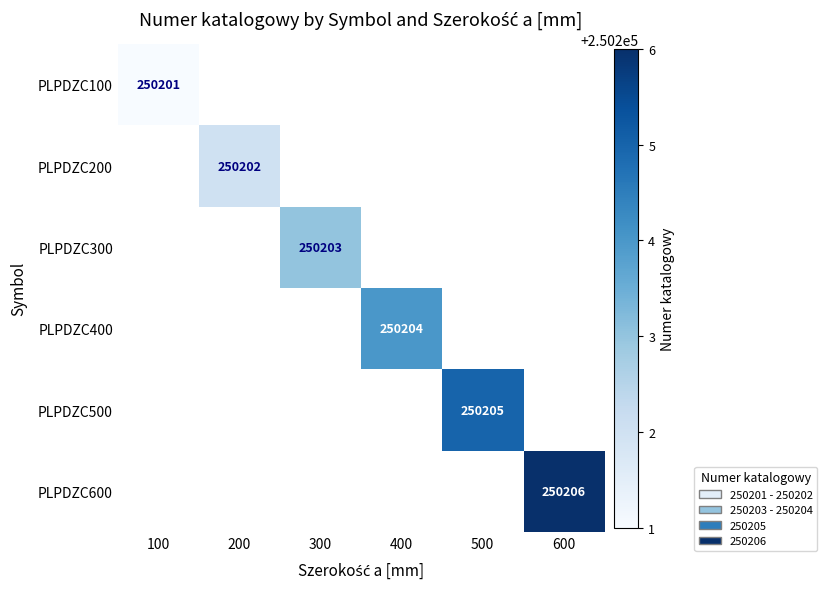

True or false: PLPDZC100 has a value of 250201 at 100.

True